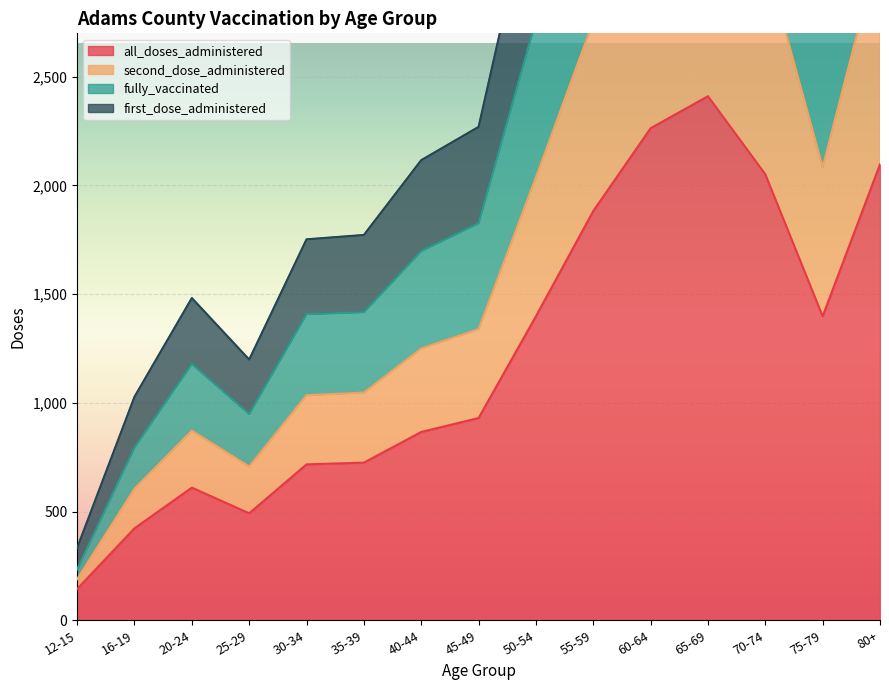

At which category is the sum across all series the highest?

65-69